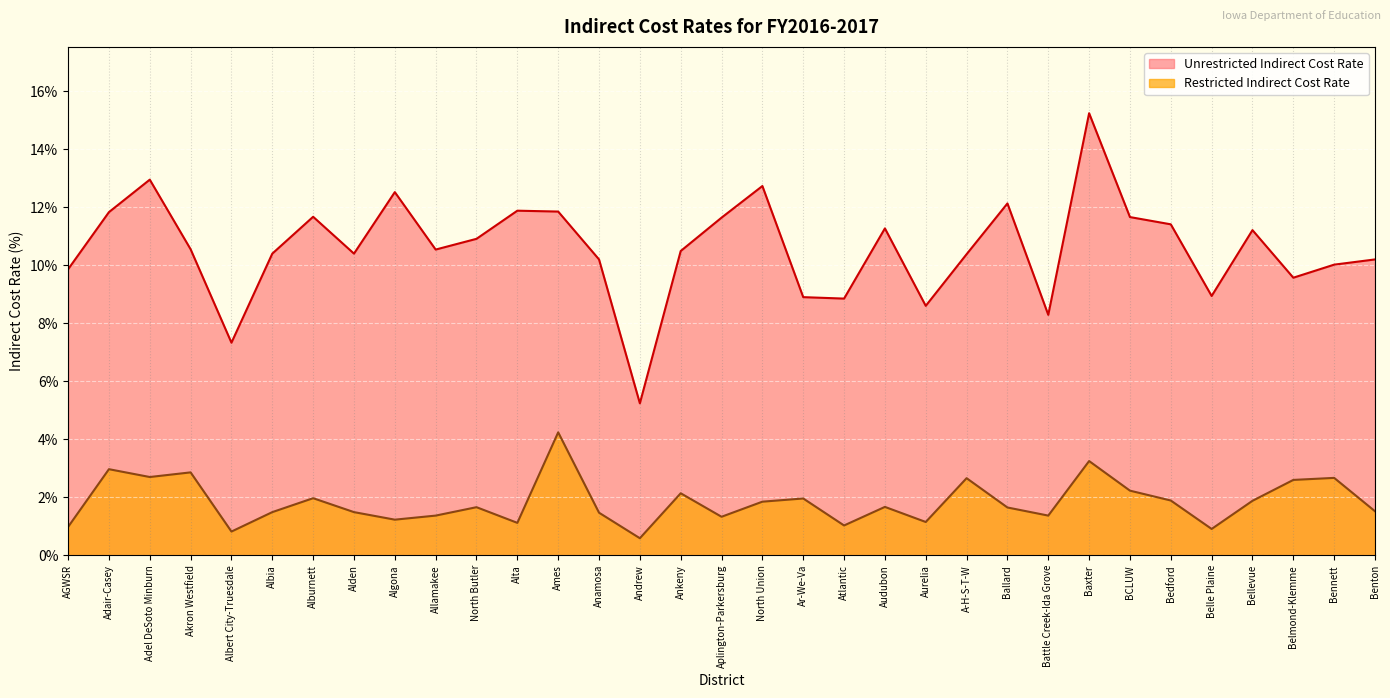

What position from the right is Ar-We-Va?

15